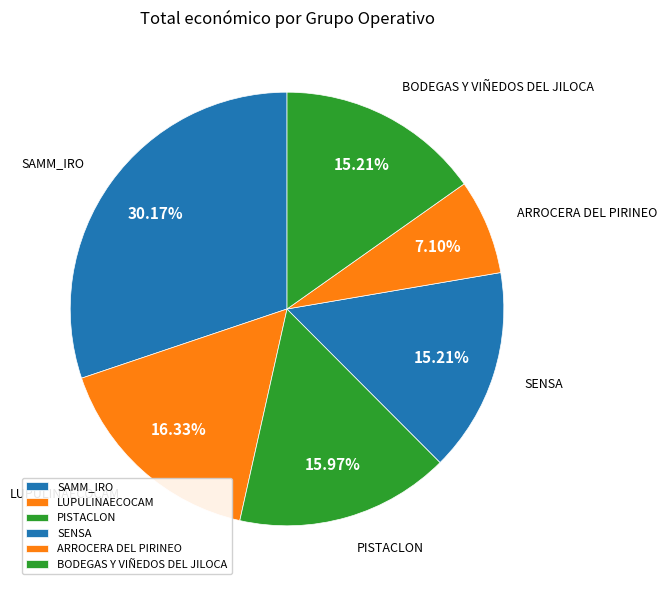

Does LUPULINAECOCAM account for over 50% of the chart?

No